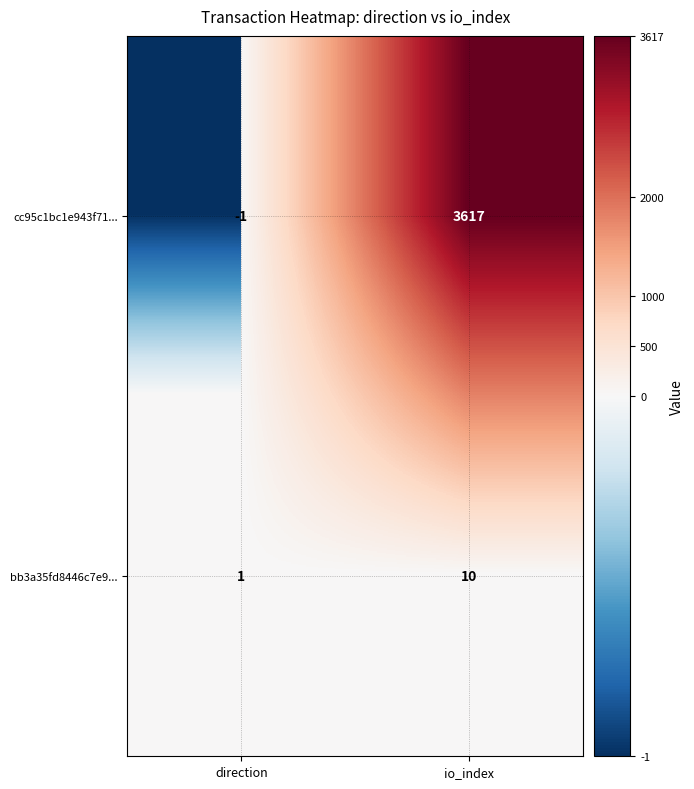

Reading right to left, transcribe all the data shown in this chart.

cc95c1bc1e943f71...: 3617	-1
bb3a35fd8446c7e9...: 10	1